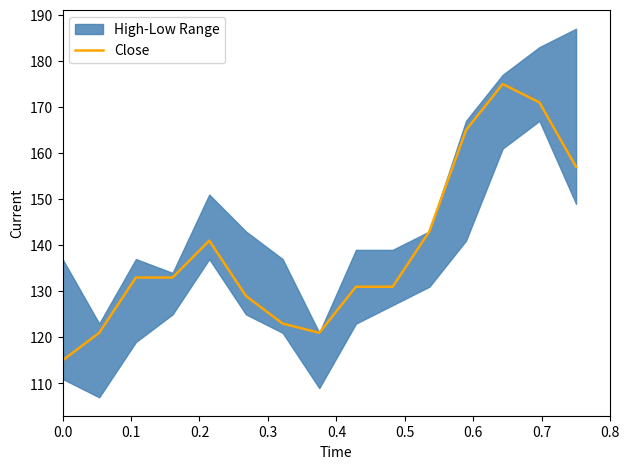

How many lines are shown in the chart?

1